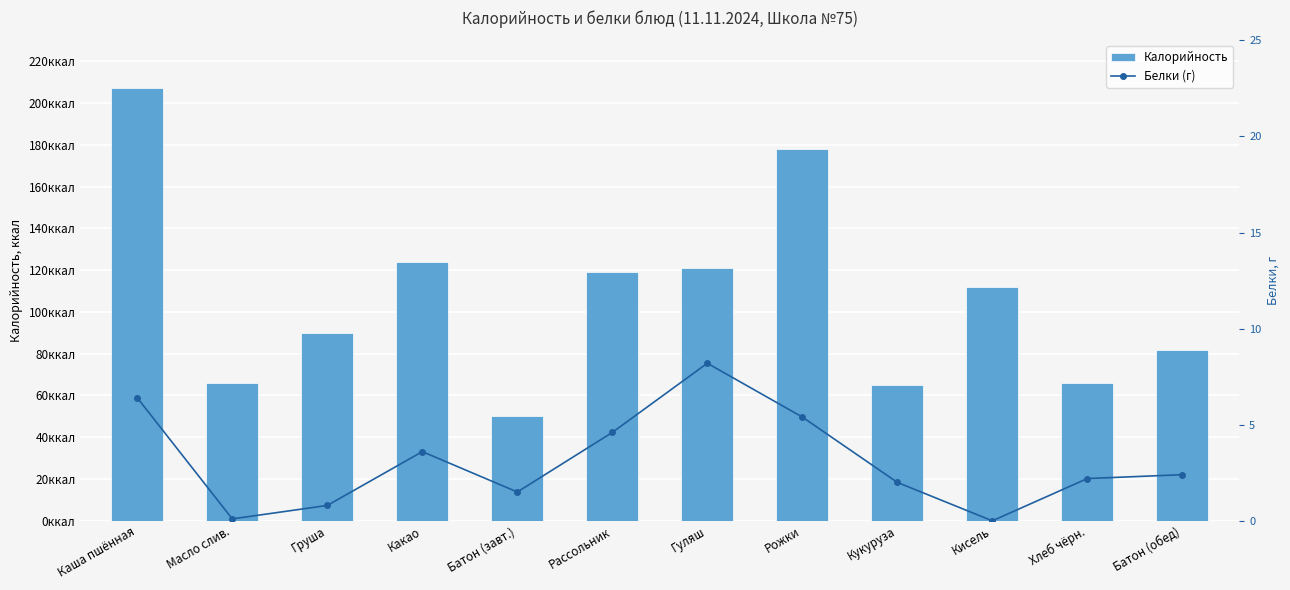

Which category has the highest value in the Калорийность series?

Каша пшённая